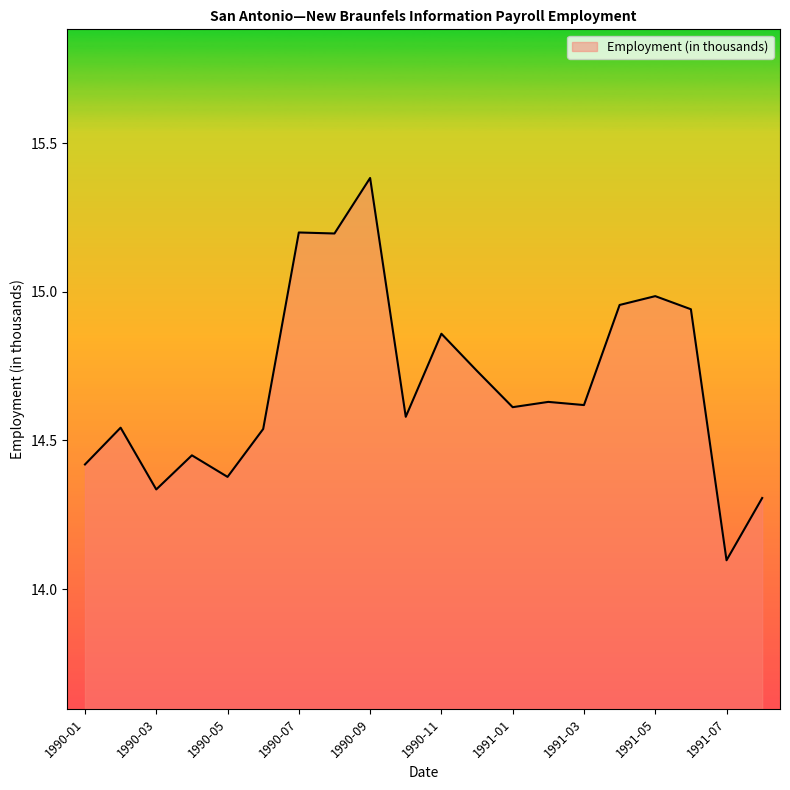

What is the difference between the maximum and second lowest values?

1.1